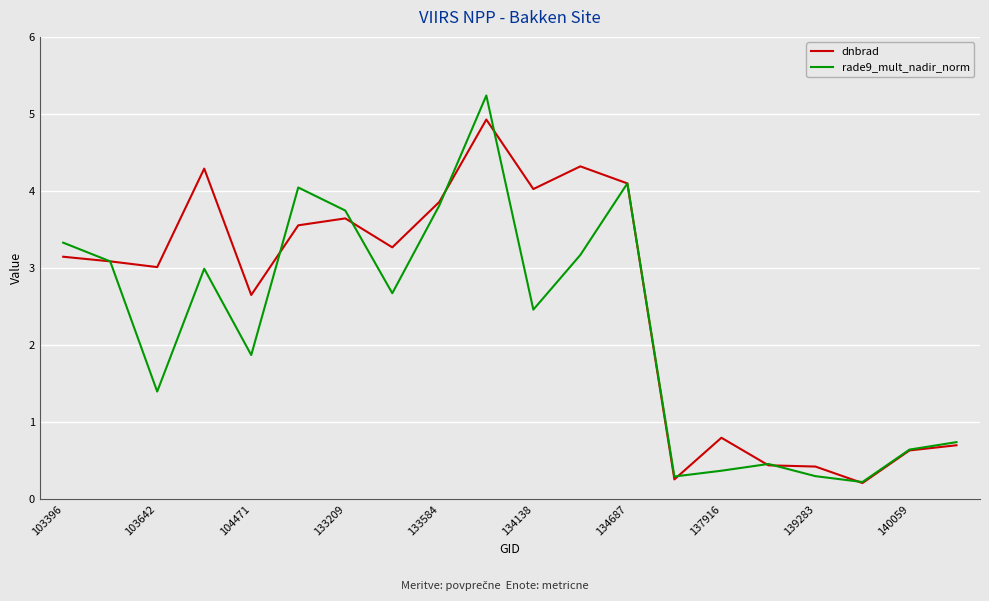

Which series has the widest spread of values?

rade9_mult_nadir_norm